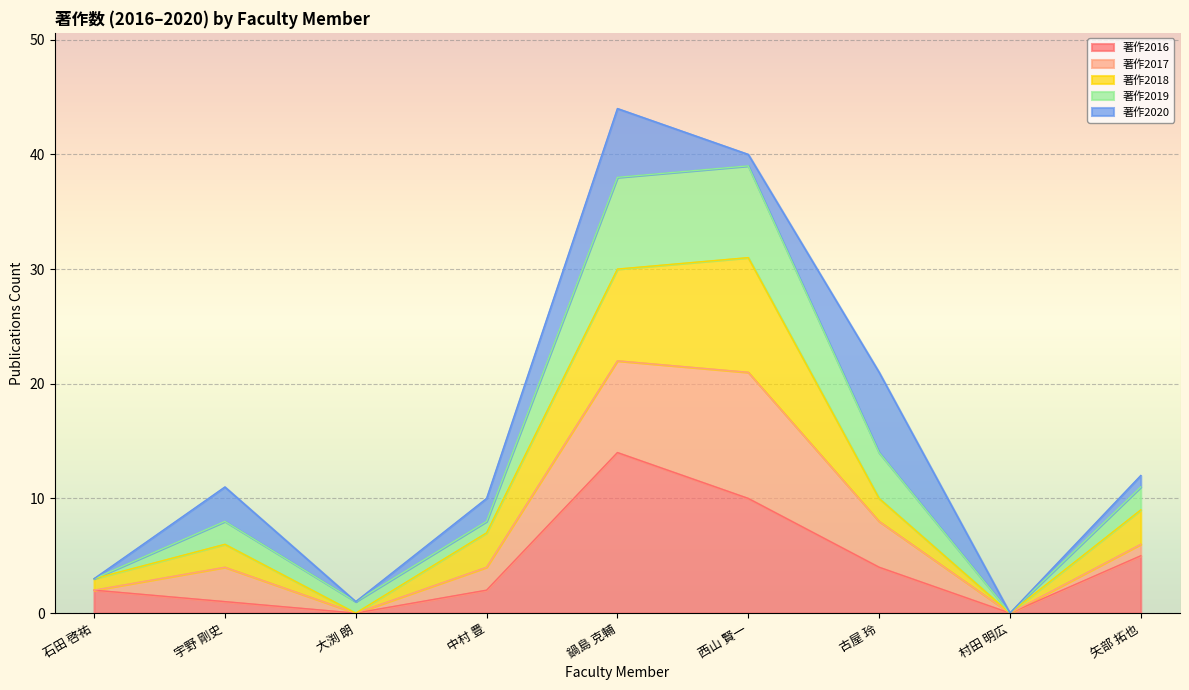

Rank the categories by 著作2019 value from lowest to highest.

村田 明広, 大渕 朗, 石田 啓祐, 中村 豊, 宇野 剛史, 矢部 拓也, 古屋 玲, 西山 賢一, 鍋島 克輔